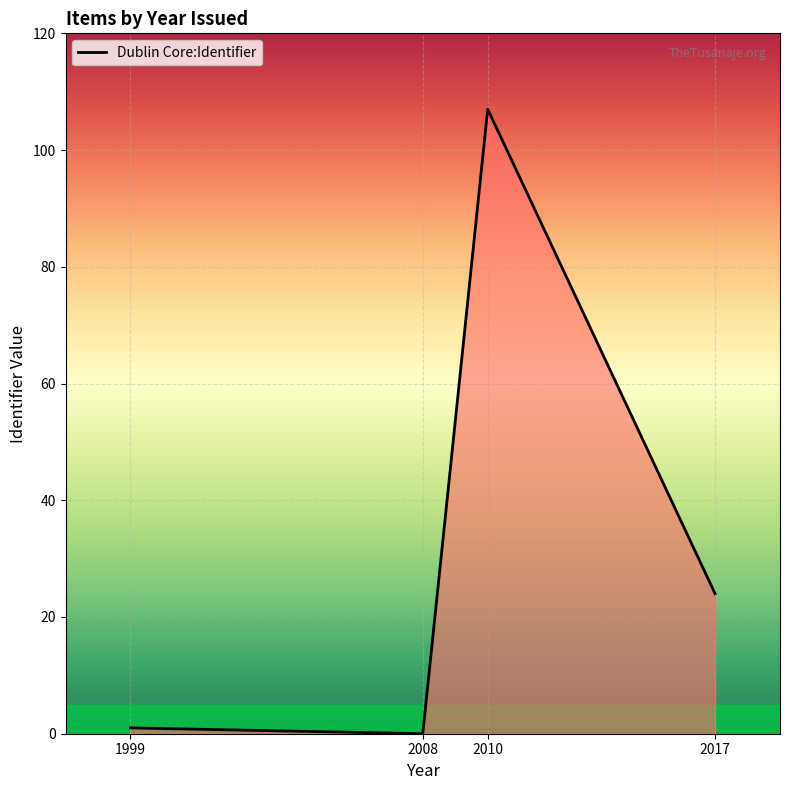

Which category has the highest value across all series?

2010